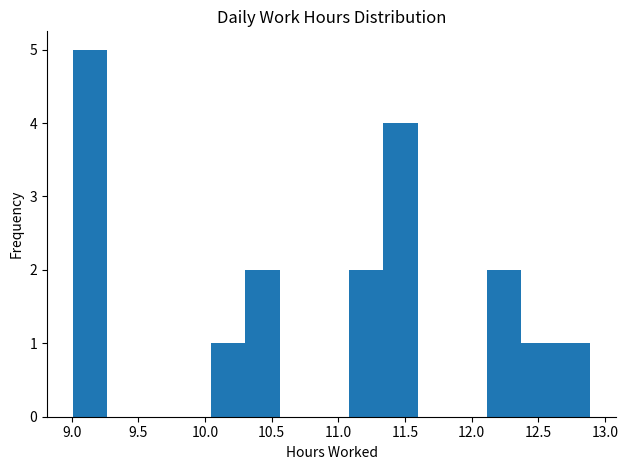

Reading left to right, list every bar in this chart as the range it spans on the x-axis followed by its height. Neither the bar edges nor the heights are printed on the chart, so give them approximately, as read against the axes.

9.00 to 9.25: 5
9.25 to 9.55: 0
9.55 to 9.80: 0
9.80 to 10.05: 0
10.05 to 10.30: 1
10.30 to 10.55: 2
10.55 to 10.80: 0
10.80 to 11.10: 0
11.10 to 11.35: 2
11.35 to 11.60: 4
11.60 to 11.85: 0
11.85 to 12.10: 0
12.10 to 12.35: 2
12.35 to 12.65: 1
12.65 to 12.90: 1